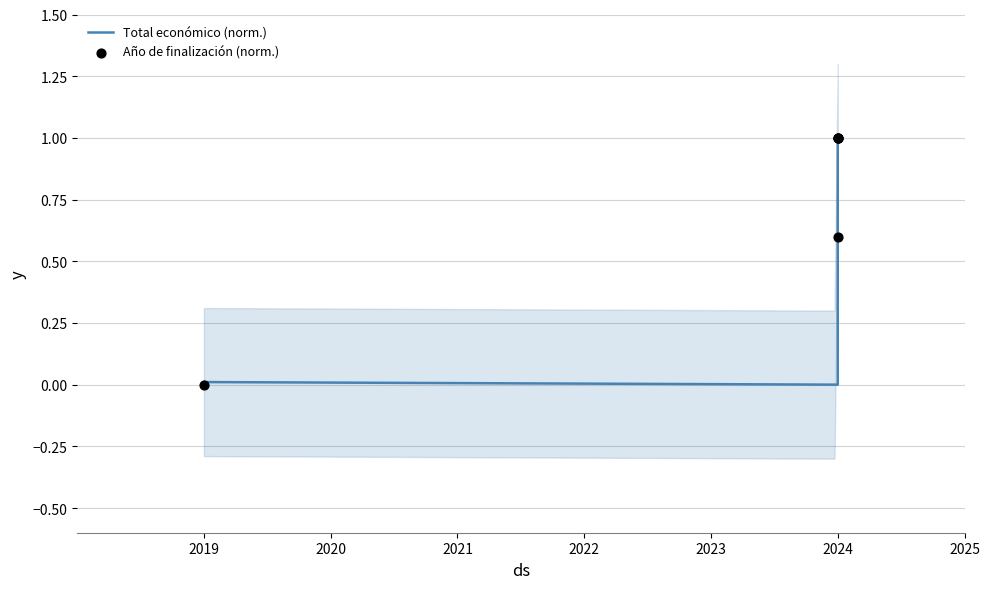

Is the value of Año de finalización (norm.) at 2024 greater than the value of Total económico (norm.) at 2024?

Yes